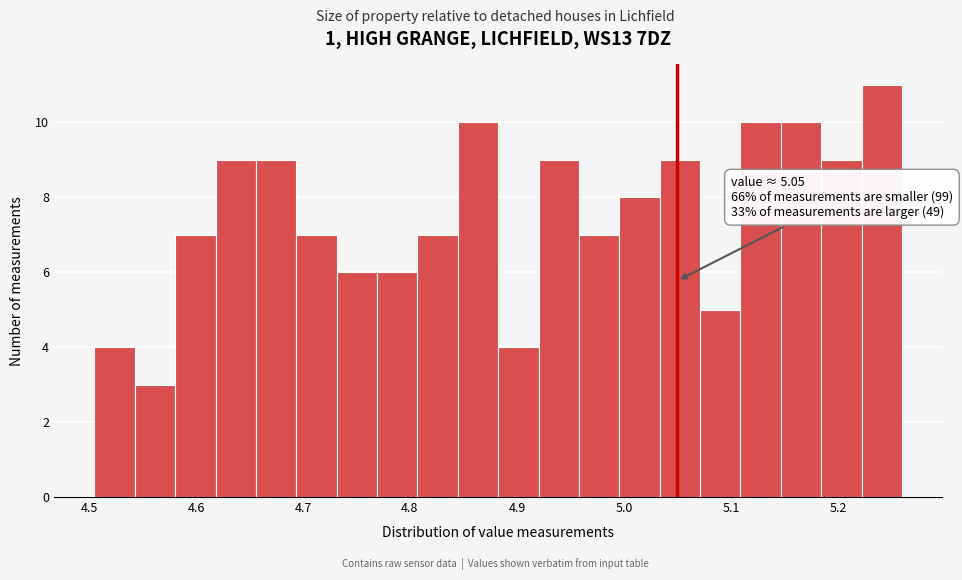

Around what value on the x-axis is the tallest bar? Give the approximate position of its centre, as read against the axis.

5.24